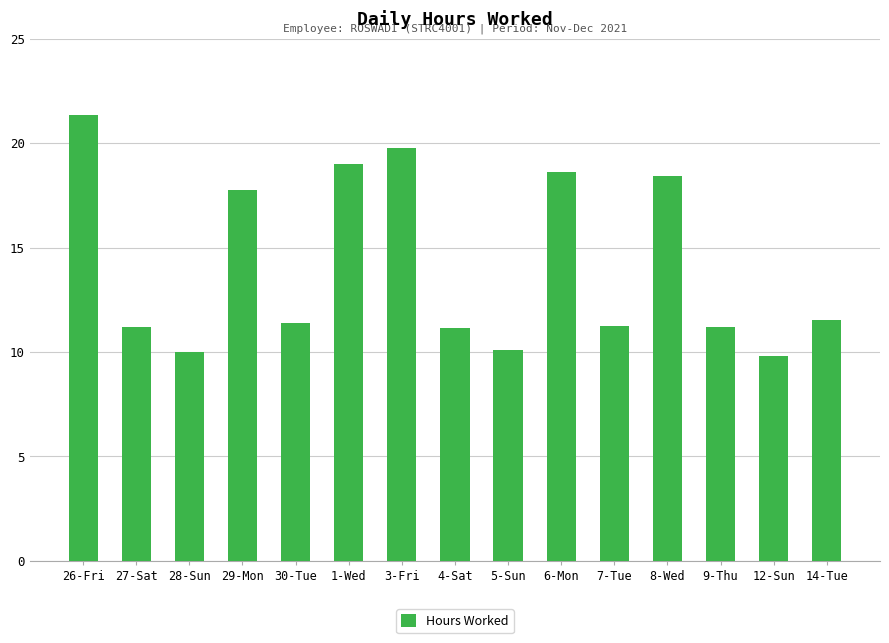

True or false: the data shows 19.8 at 3-Fri.

True